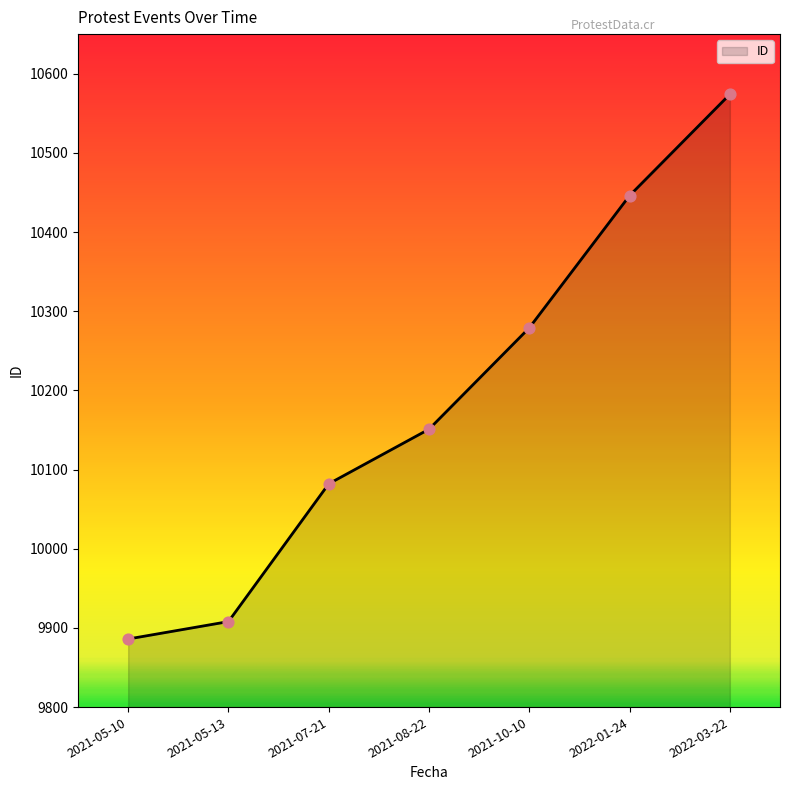

Approximately how many times larger is the value at 2021-05-10 compared to 2022-03-22?

0.9